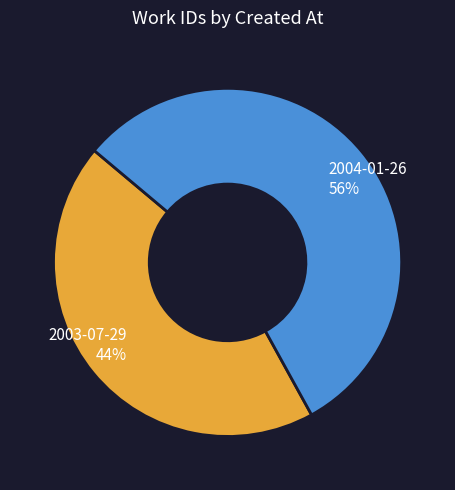

How many slices are in this pie chart?

2